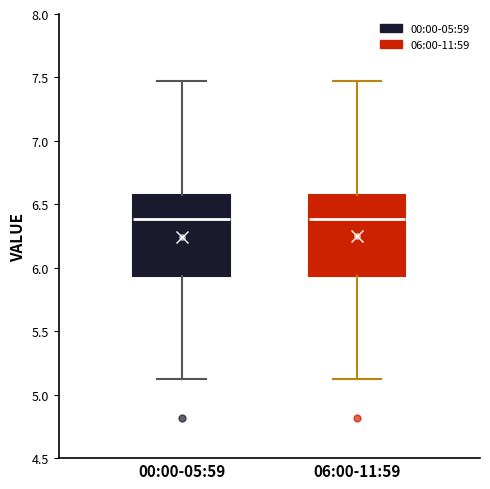

Reading left to right, read every box against the y-axis: the position of its median line, the range the box covers, and the ends of its whiskers. The values are not printed on the chart, so give them approximately, as read against the axis.

00:00-05:59: median 6.40, box 5.95 to 6.60, whiskers 5.10 to 7.45
06:00-11:59: median 6.40, box 5.95 to 6.60, whiskers 5.10 to 7.45